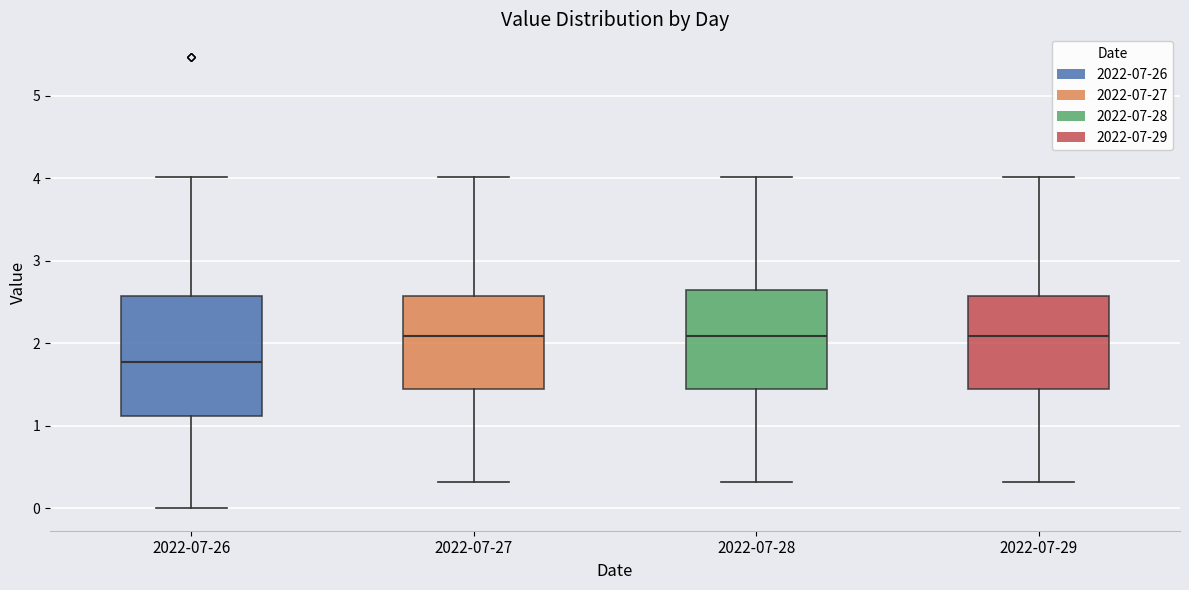

Which box is the tallest, from its lower edge to its upper edge?

2022-07-26